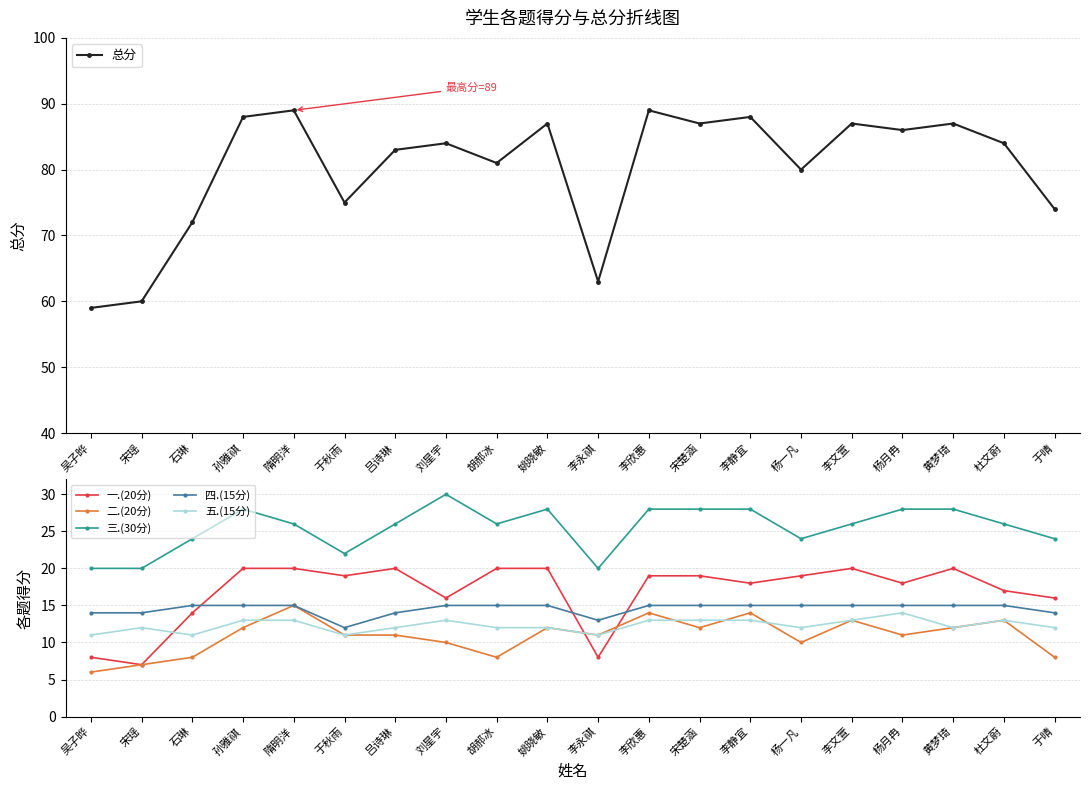

Does the chart have visible grid lines?

Yes